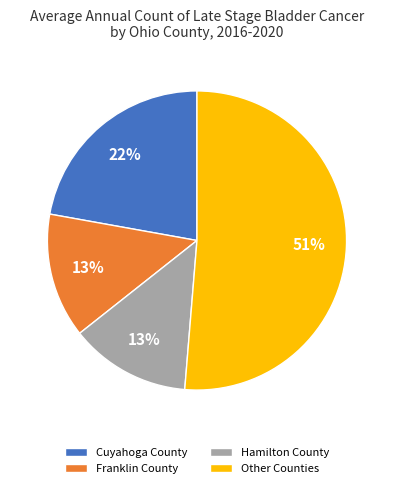

To the nearest percent, what is the difference between the largest and smallest slice percentages?

38%